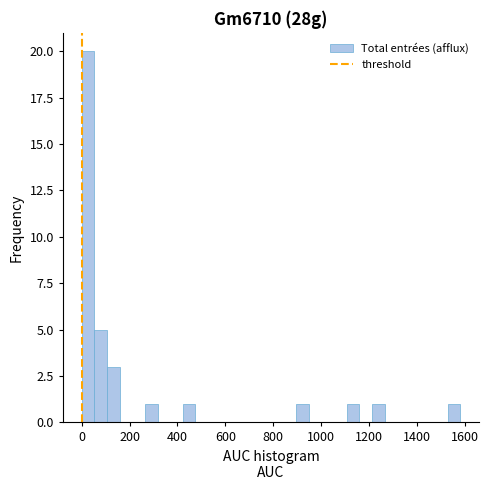

Around what value on the x-axis is the tallest bar? Give the approximate position of its centre, as read against the axis.

20